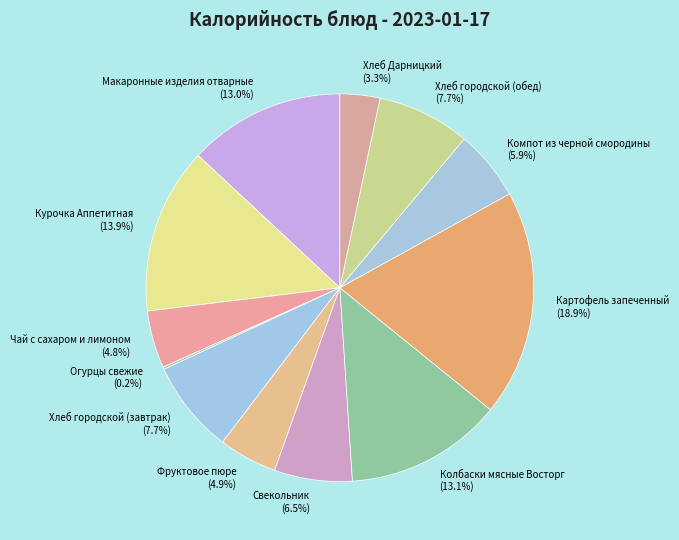

Does any single category account for the majority?

No